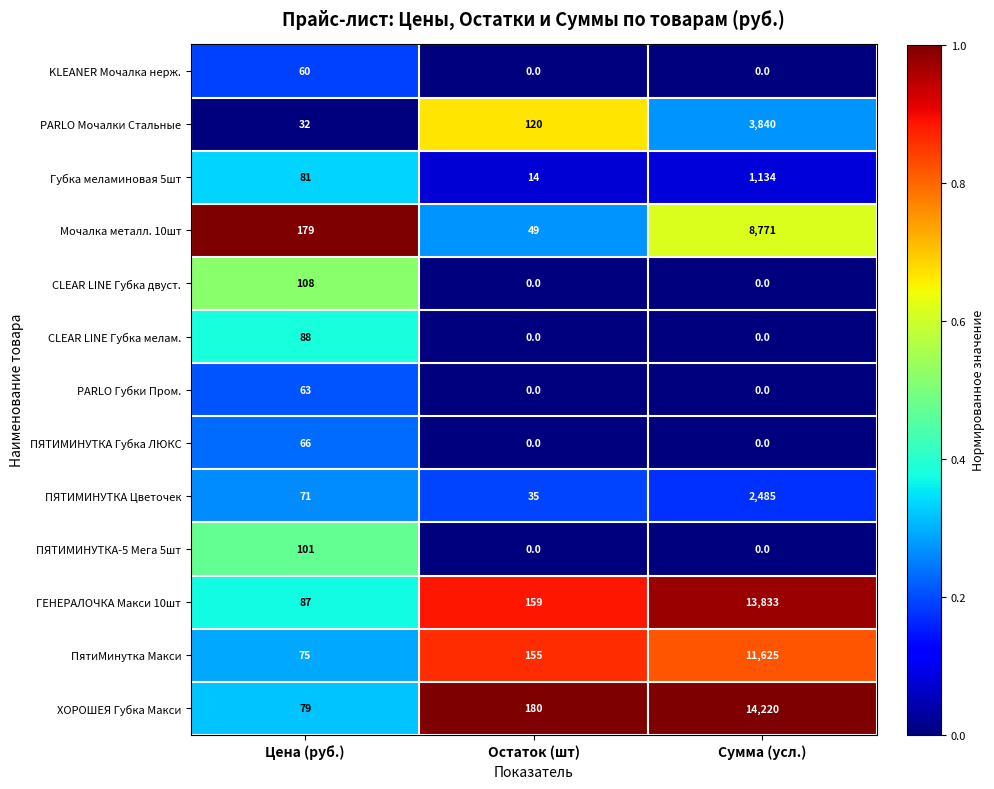

Which label corresponds to the largest value in the chart?

Сумма (усл.)